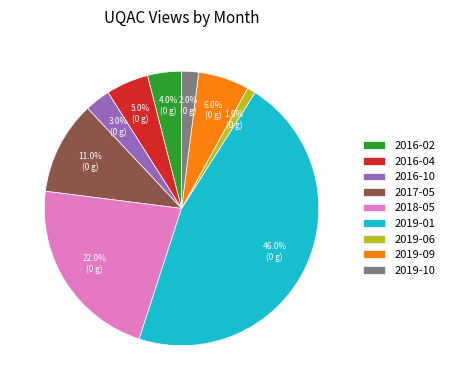

Rank the categories by value from lowest to highest.

2019-06, 2019-10, 2016-10, 2016-02, 2016-04, 2019-09, 2017-05, 2018-05, 2019-01